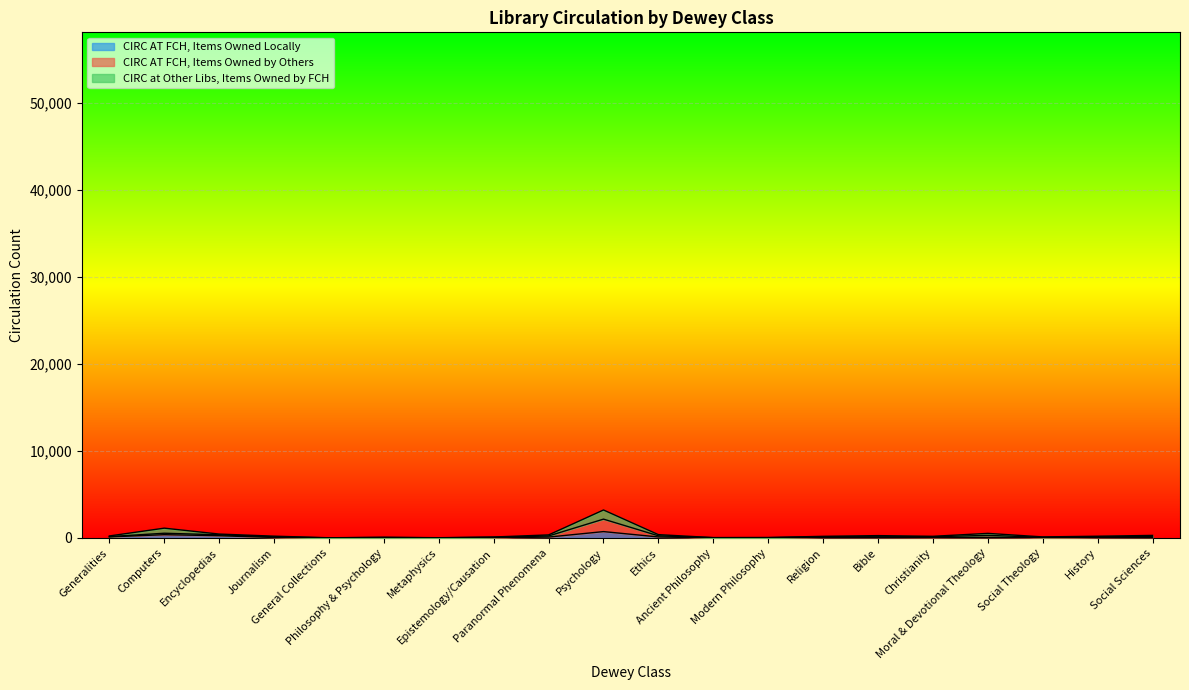

Between Epistemology/Causation and Ancient Philosophy, which series saw the biggest shift?

CIRC AT FCH, Items Owned by Others